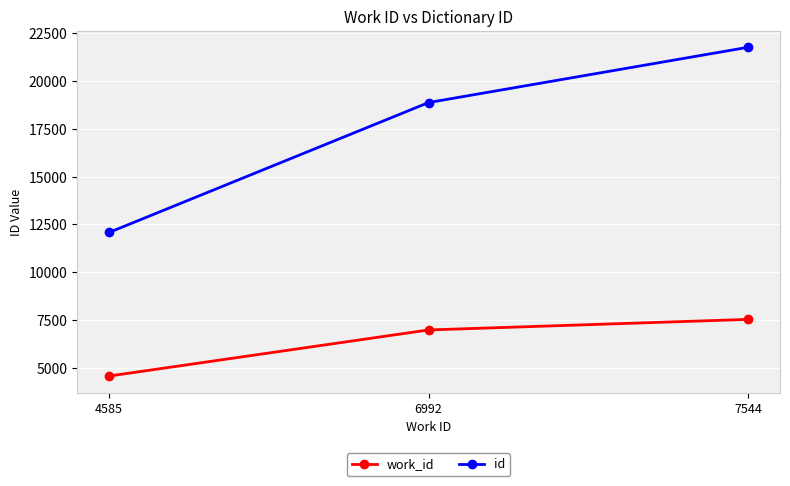

Which series has the widest spread of values?

id